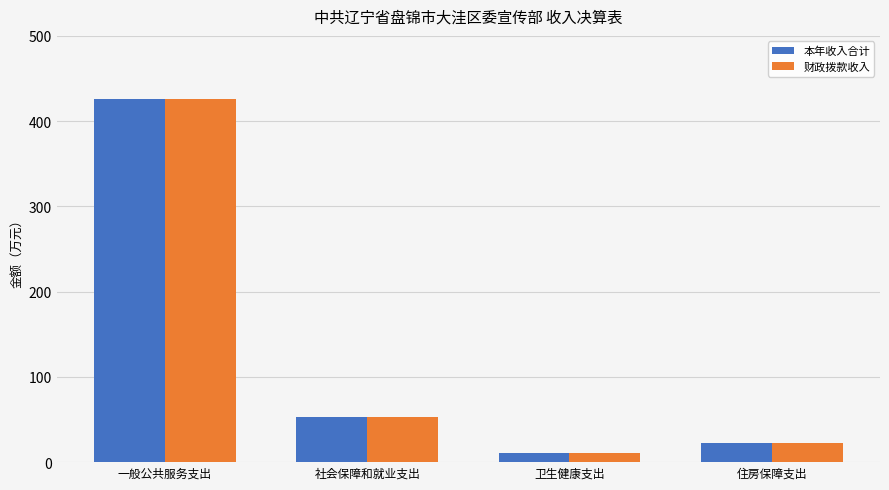

How many groups of bars are there?

4